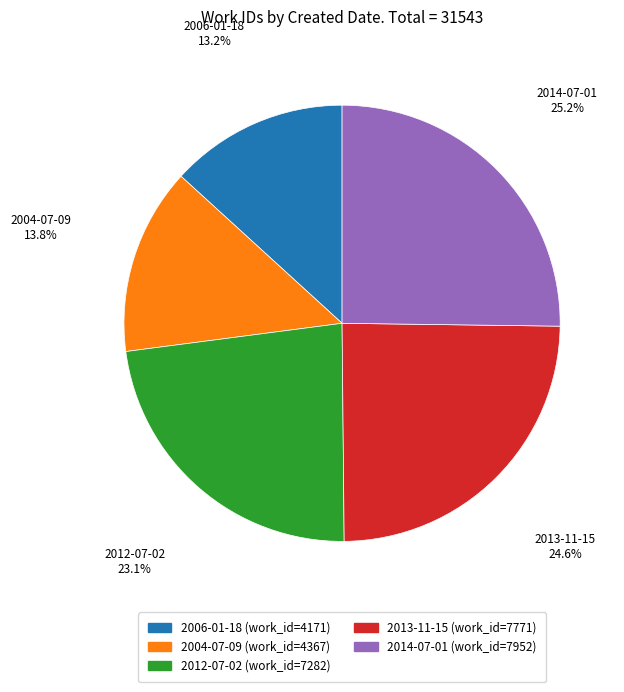

Do 2014-07-01 (work_id=7952) and 2012-07-02 (work_id=7282) together represent more than half of the pie?

No